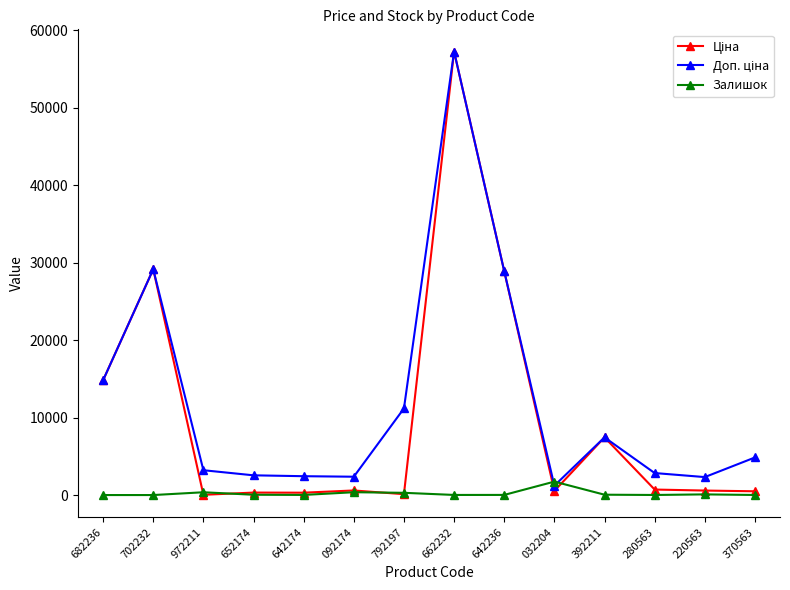

At which category is the sum across all series the highest?

662232